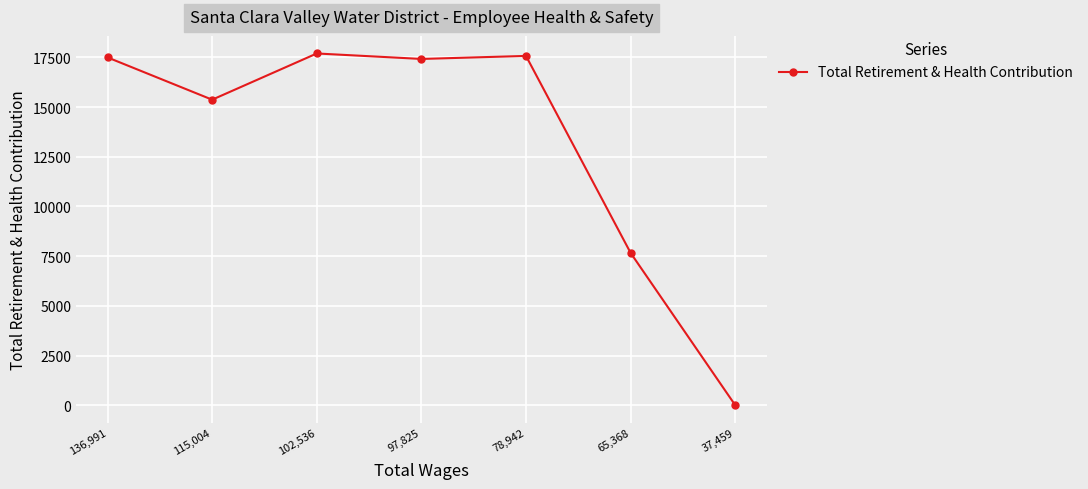

The value at 136,991 is 29102. True or false?

False